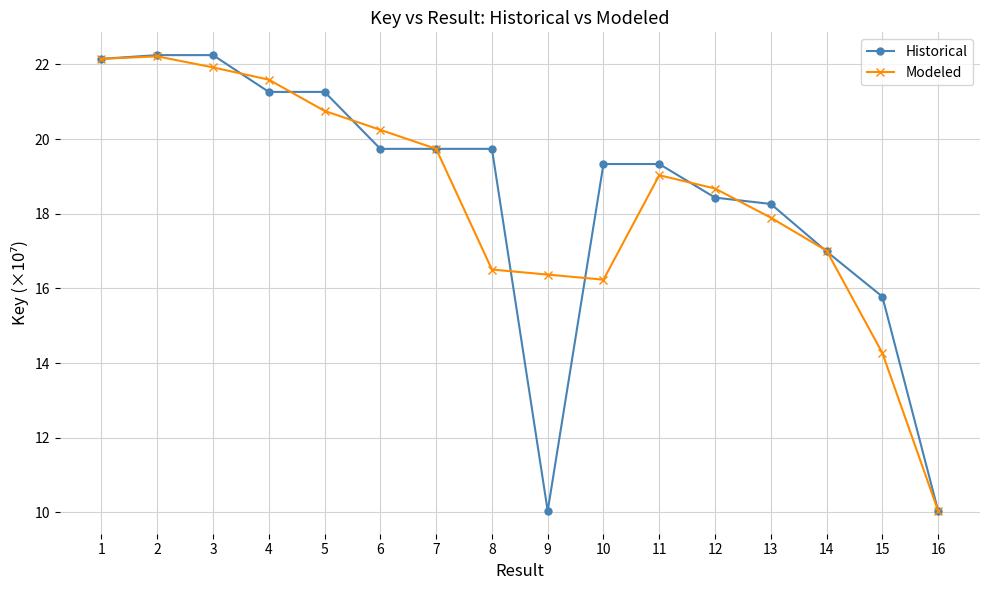

Where does the Historical series first go above 19?

1